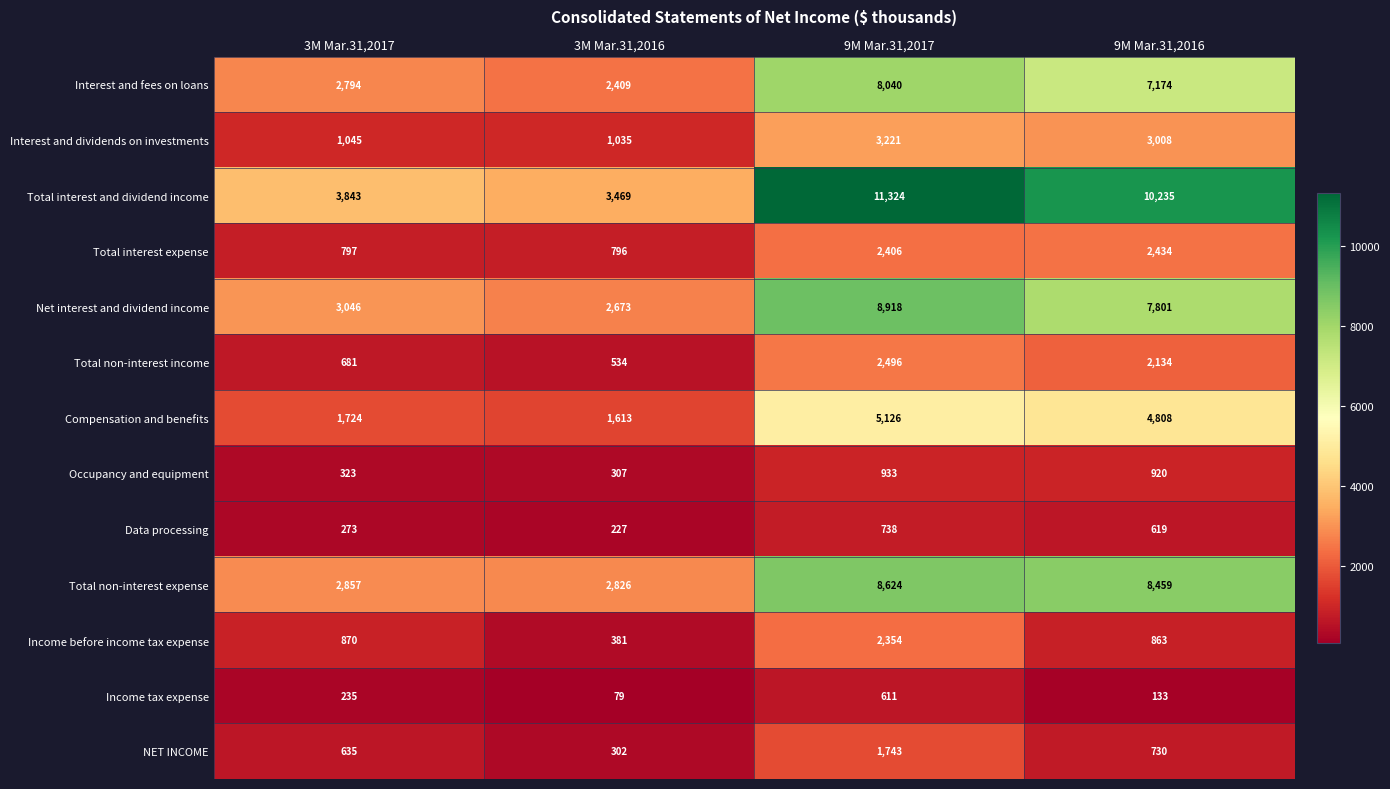

The value of Income tax expense at 9M Mar.31,2017 is 426. True or false?

False